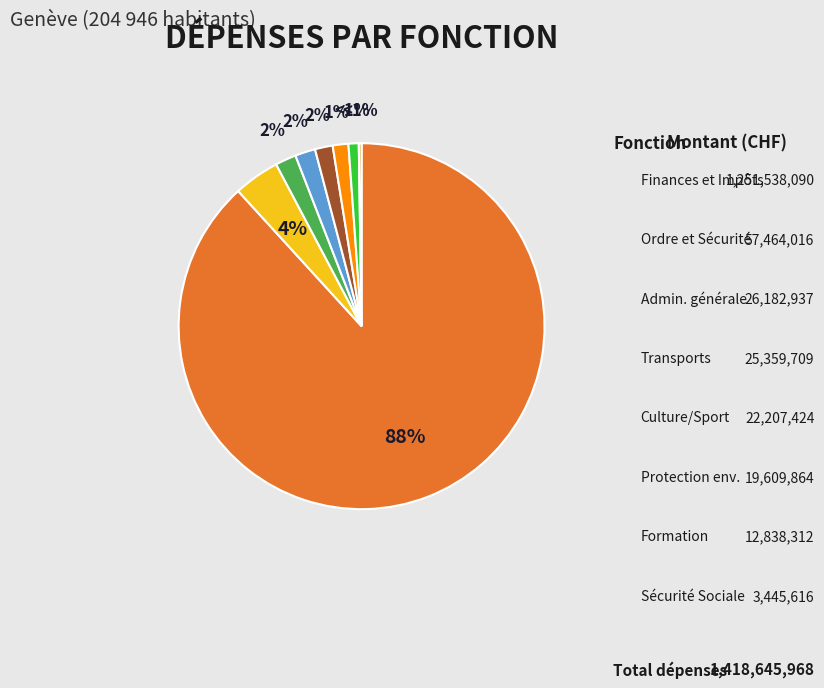

Is there any slice that represents more than half of the pie?

Yes